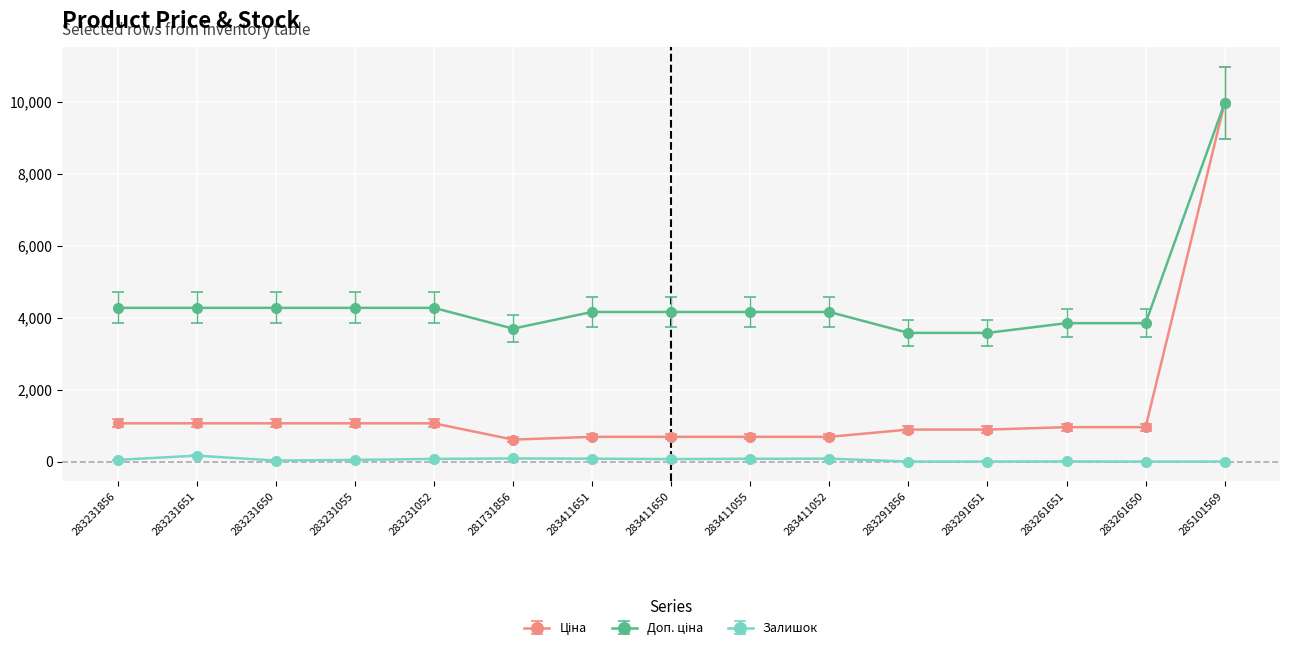

At which category is the sum across all series the highest?

285101569